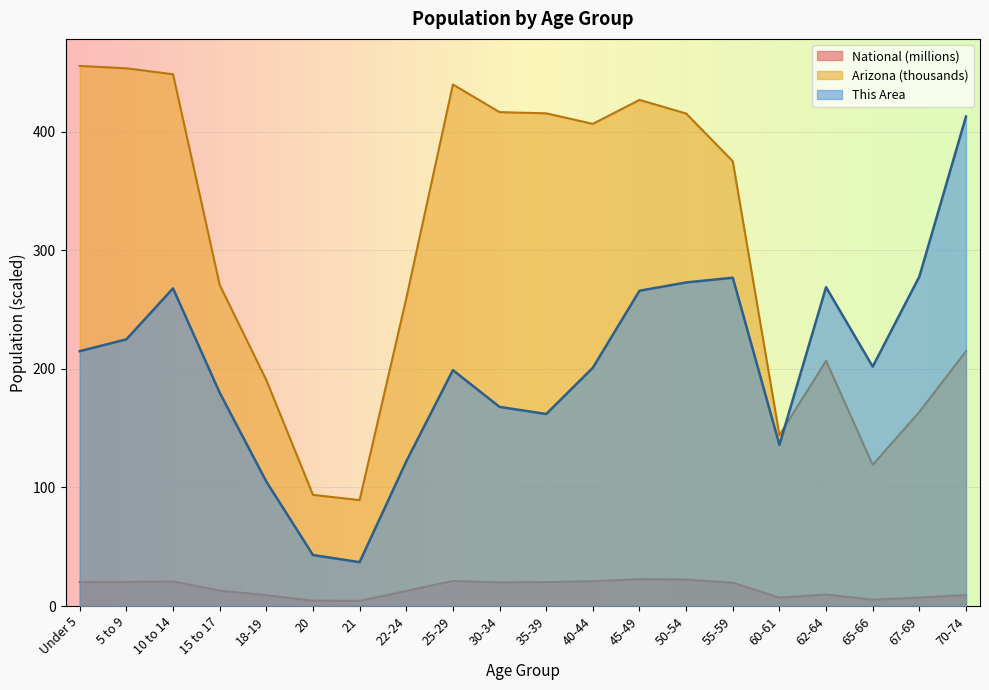

How many lines are shown in the chart?

3